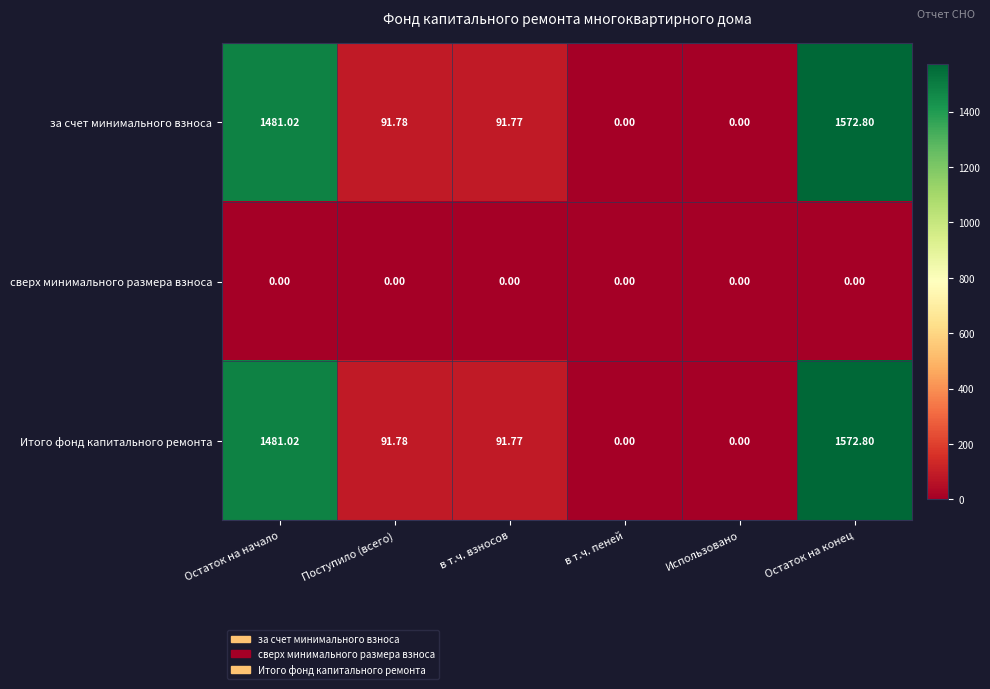

At which label is за счет минимального взноса closest to 786?

Поступило (всего)